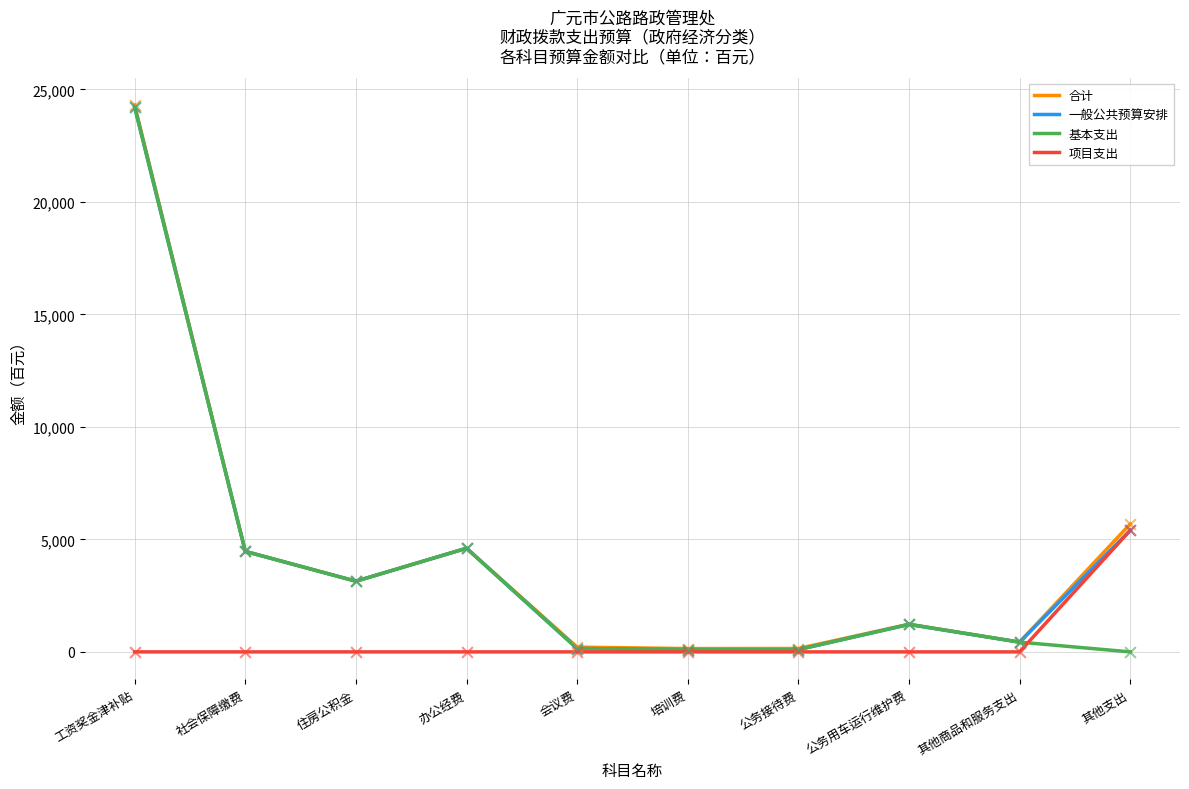

At which category is the sum across all series the highest?

工资奖金津补贴